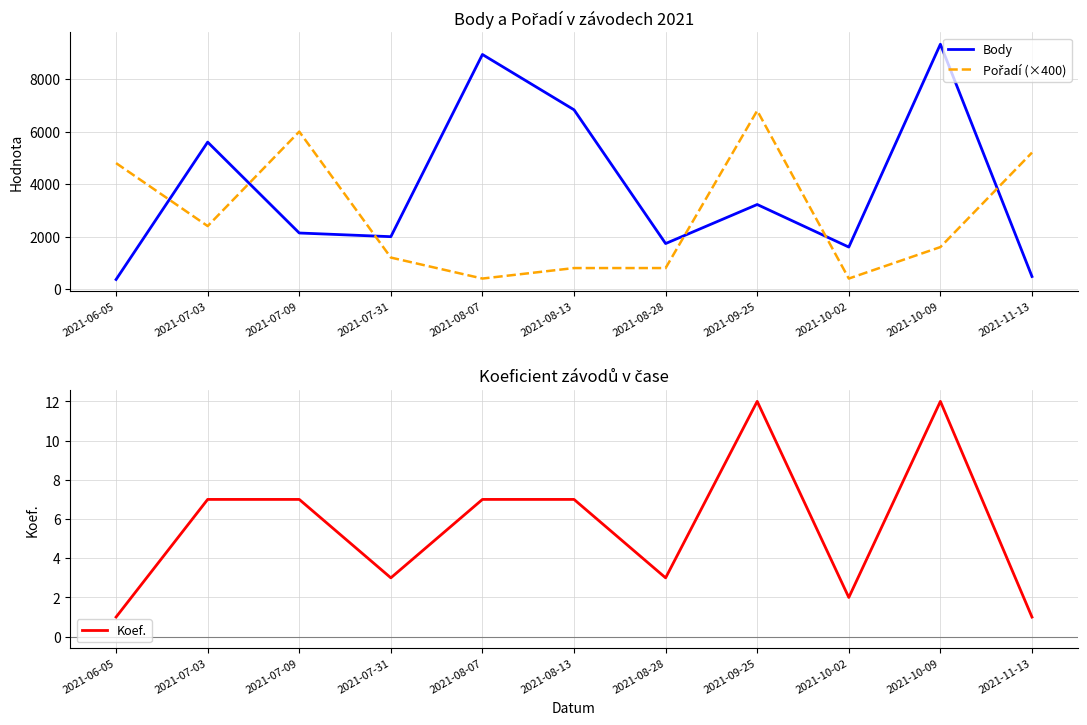

Reading left to right, transcribe all the data shown in this chart.

Body: 364	5600	2136	1996	8940	6832	1734	3222	1600	9332	478
Pořadí (×400): 4800	2400	6000	1200	400	800	800	6800	400	1600	5200
Koef.: 1	7	7	3	7	7	3	12	2	12	1